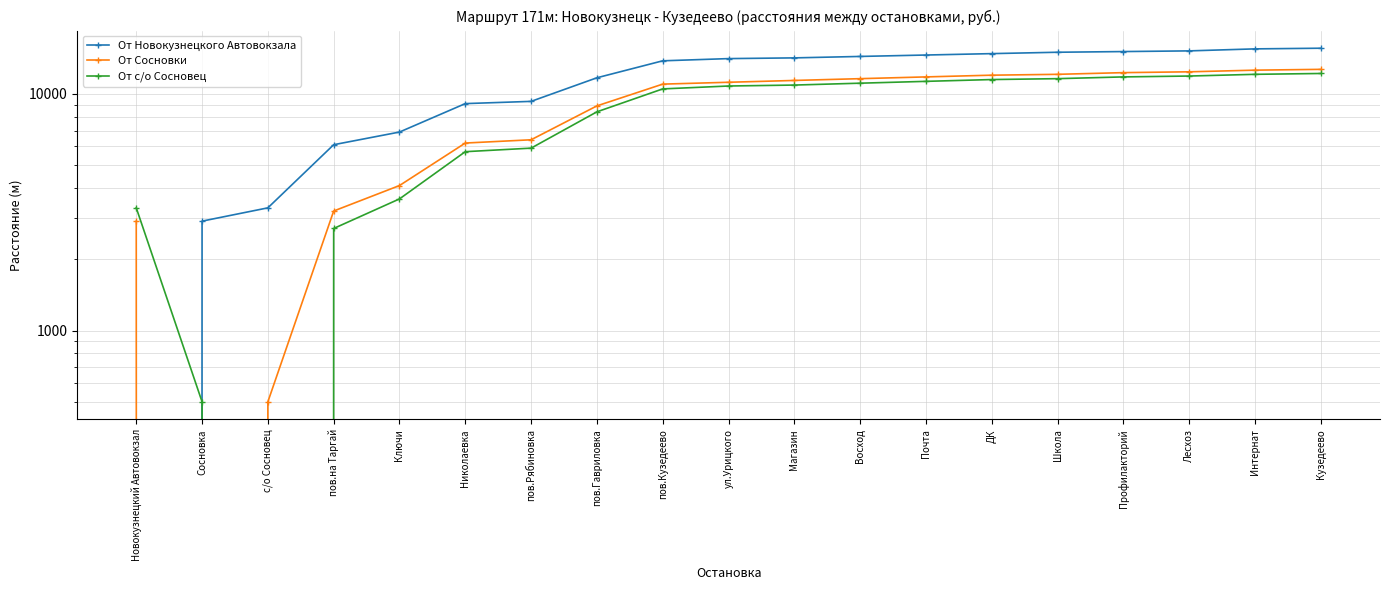

At how many categories does at least one series exceed 5529?

16